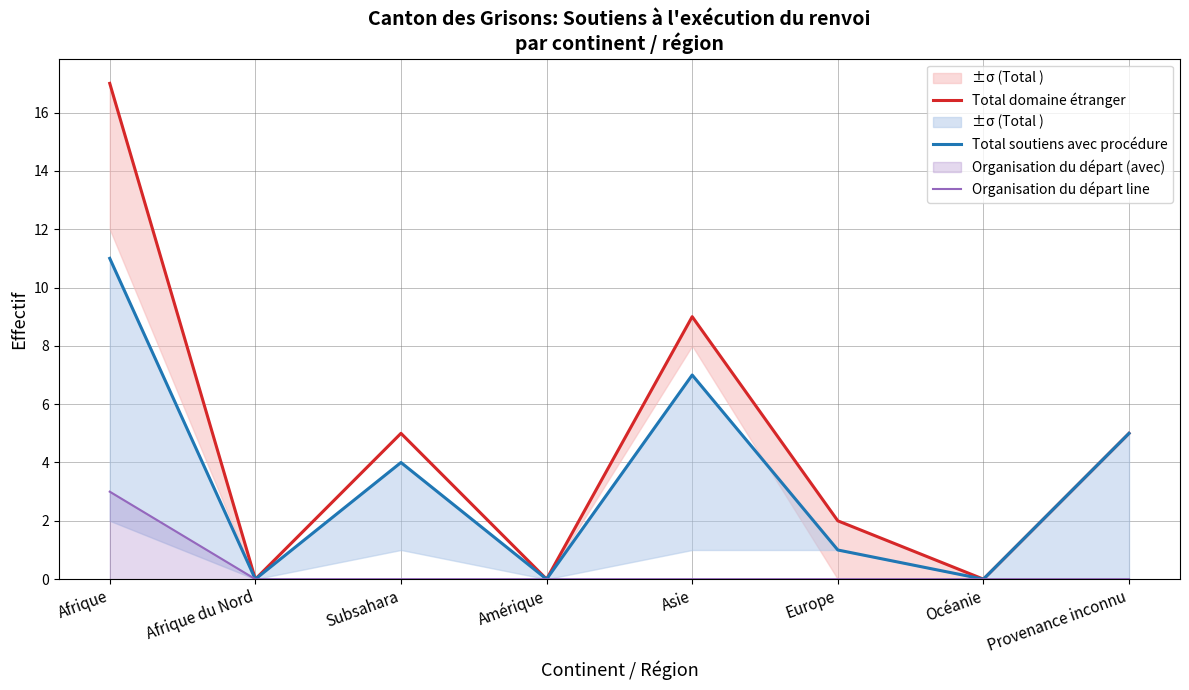

Does the chart have visible grid lines?

Yes